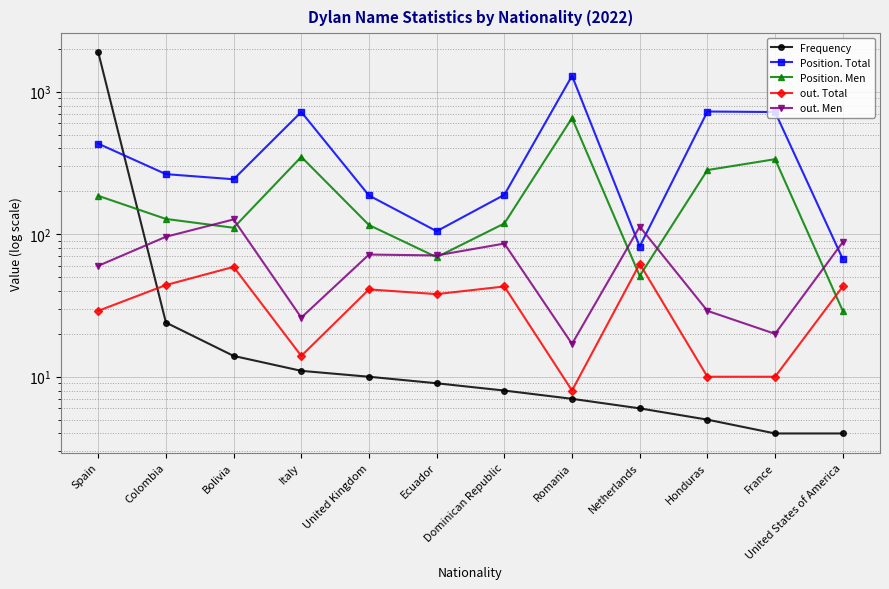

Reading left to right, extract all data points from this chart.

Frequency: Spain=1892	Colombia=24	Bolivia=14	Italy=11	United Kingdom=10	Ecuador=9	Dominican Republic=8	Romania=7	Netherlands=6	Honduras=5	France=4	United States of America=4
Position. Total: Spain=432	Colombia=264	Bolivia=243	Italy=721	United Kingdom=187	Ecuador=105	Dominican Republic=189	Romania=1293	Netherlands=82	Honduras=726	France=720	United States of America=67
Position. Men: Spain=186	Colombia=128	Bolivia=111	Italy=349	United Kingdom=116	Ecuador=69	Dominican Republic=119	Romania=654	Netherlands=51	Honduras=282	France=336	United States of America=29
out. Total: Spain=29	Colombia=44	Bolivia=59	Italy=14	United Kingdom=41	Ecuador=38	Dominican Republic=43	Romania=8	Netherlands=62	Honduras=10	France=10	United States of America=43
out. Men: Spain=60	Colombia=96	Bolivia=127	Italy=26	United Kingdom=72	Ecuador=71	Dominican Republic=86	Romania=17	Netherlands=113	Honduras=29	France=20	United States of America=88